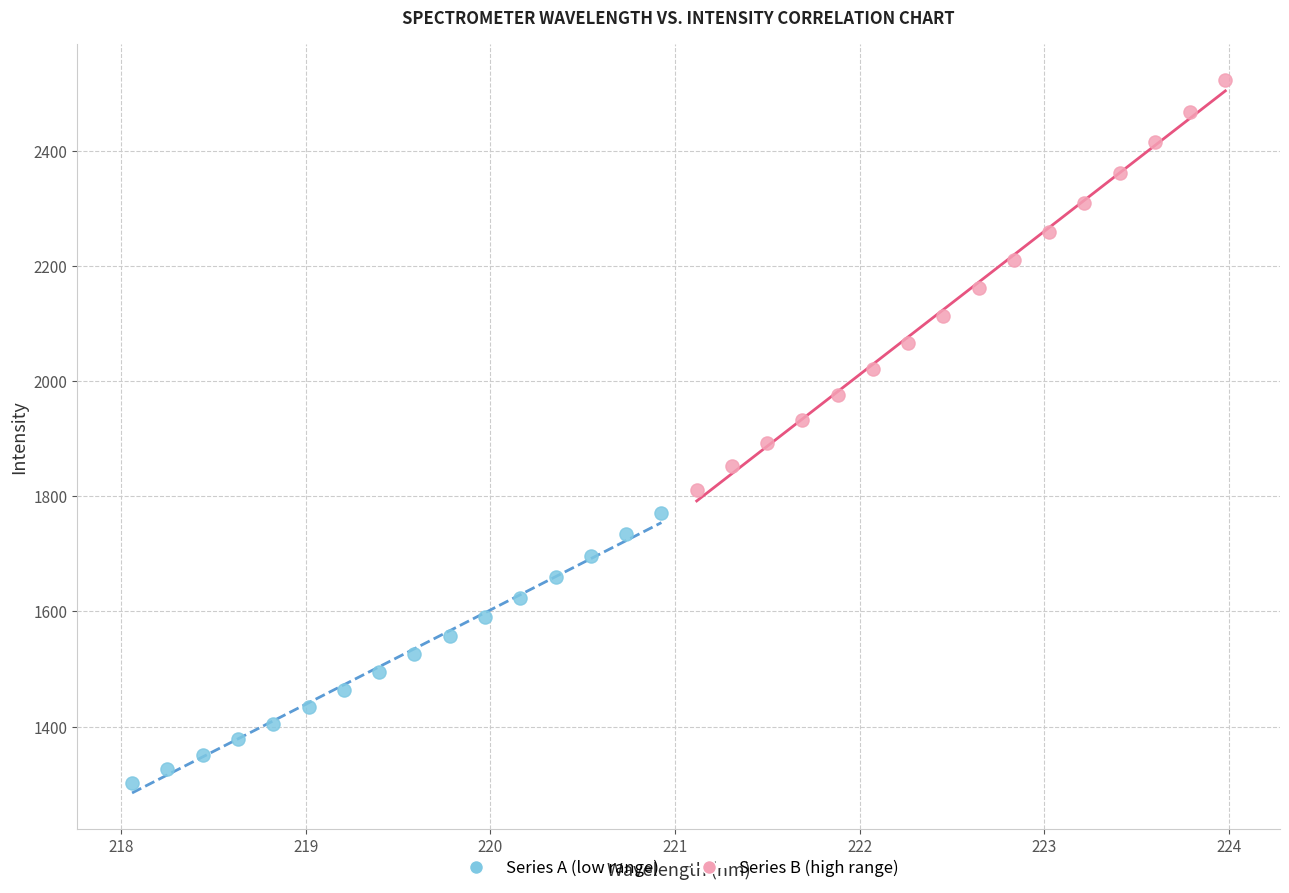

Which series contains the lowest Y value?

Series A (low range)